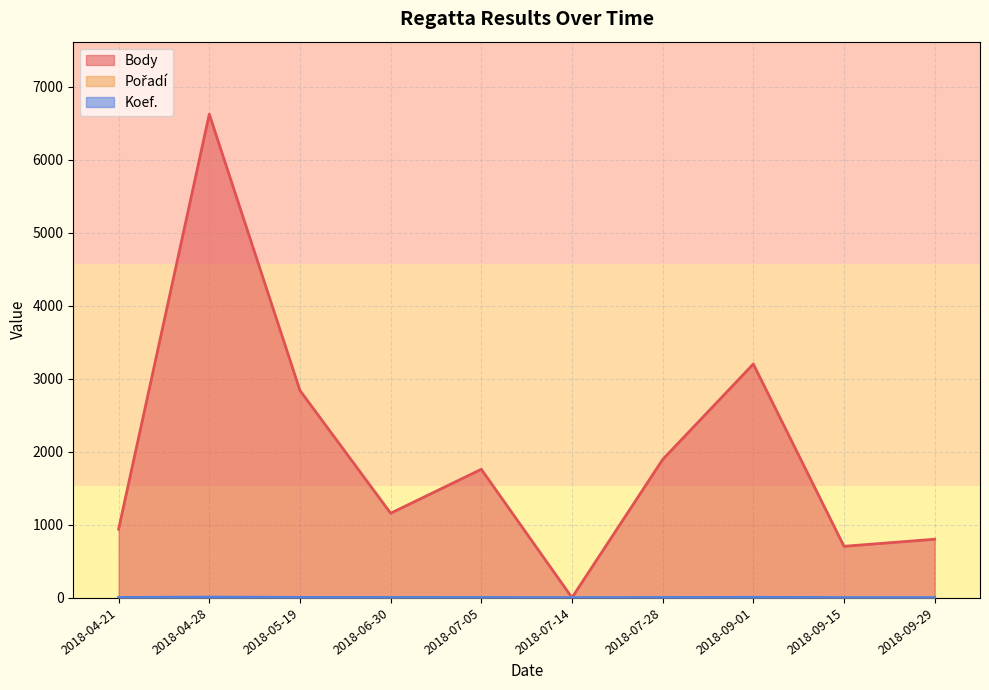

True or false: Koef. has a value of 1 at 2018-09-15.

True